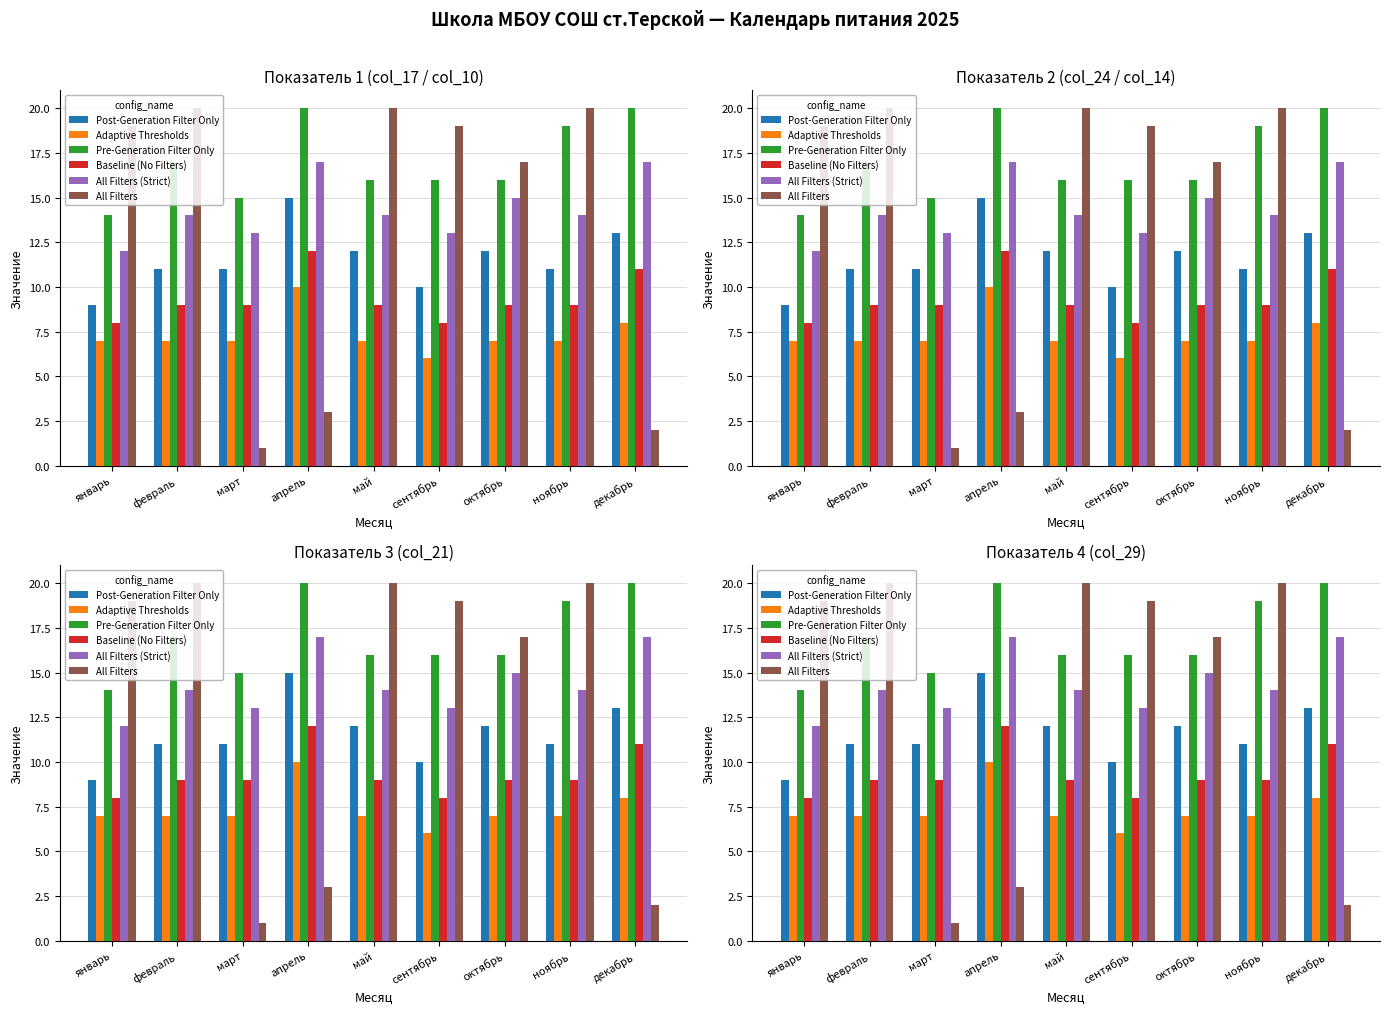

Does the chart contain any negative values?

No